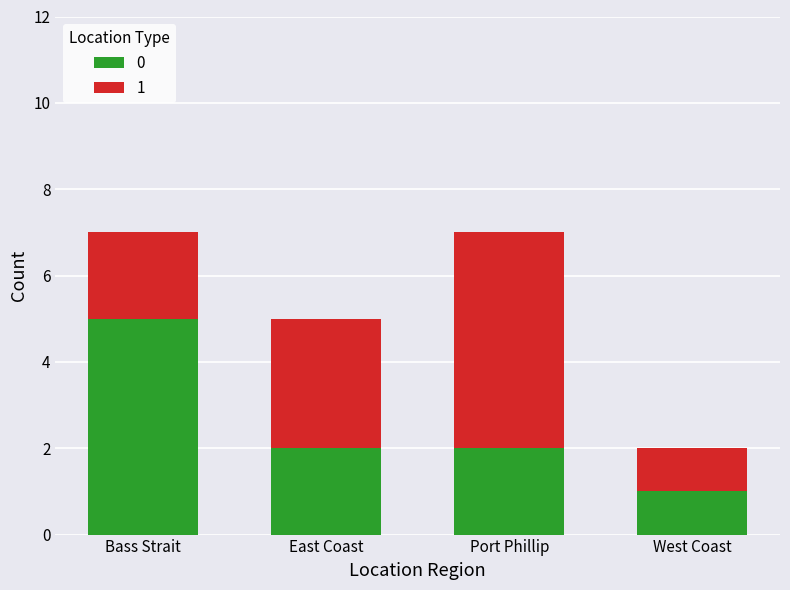

What is the total value across all series at East Coast?

5